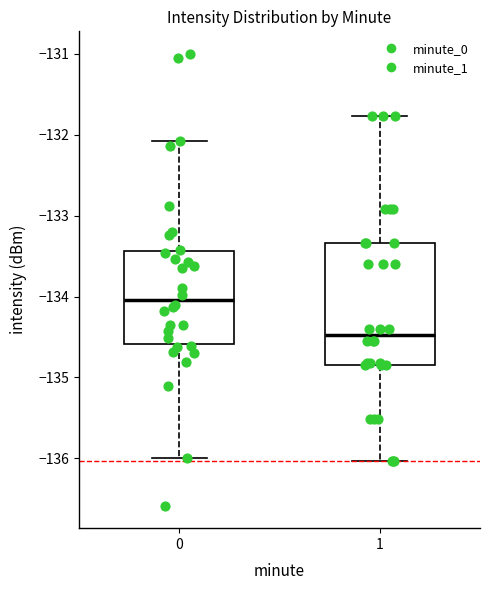

Comparing the boxes themselves (not the whiskers), which one is the tallest?

1